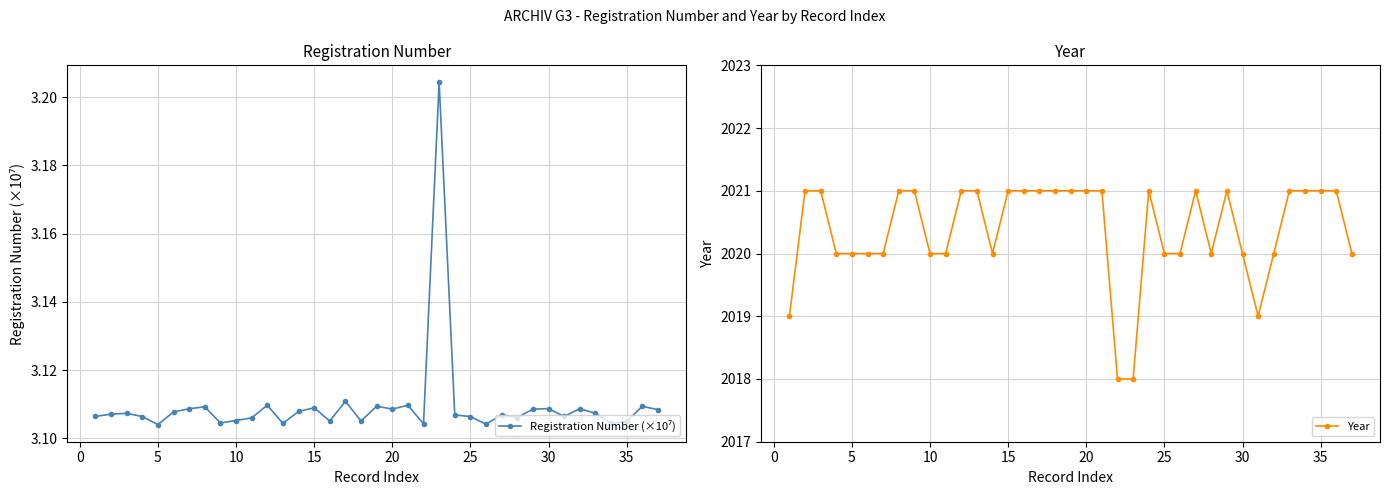

The Year series shows 2020 at 5. True or false?

True